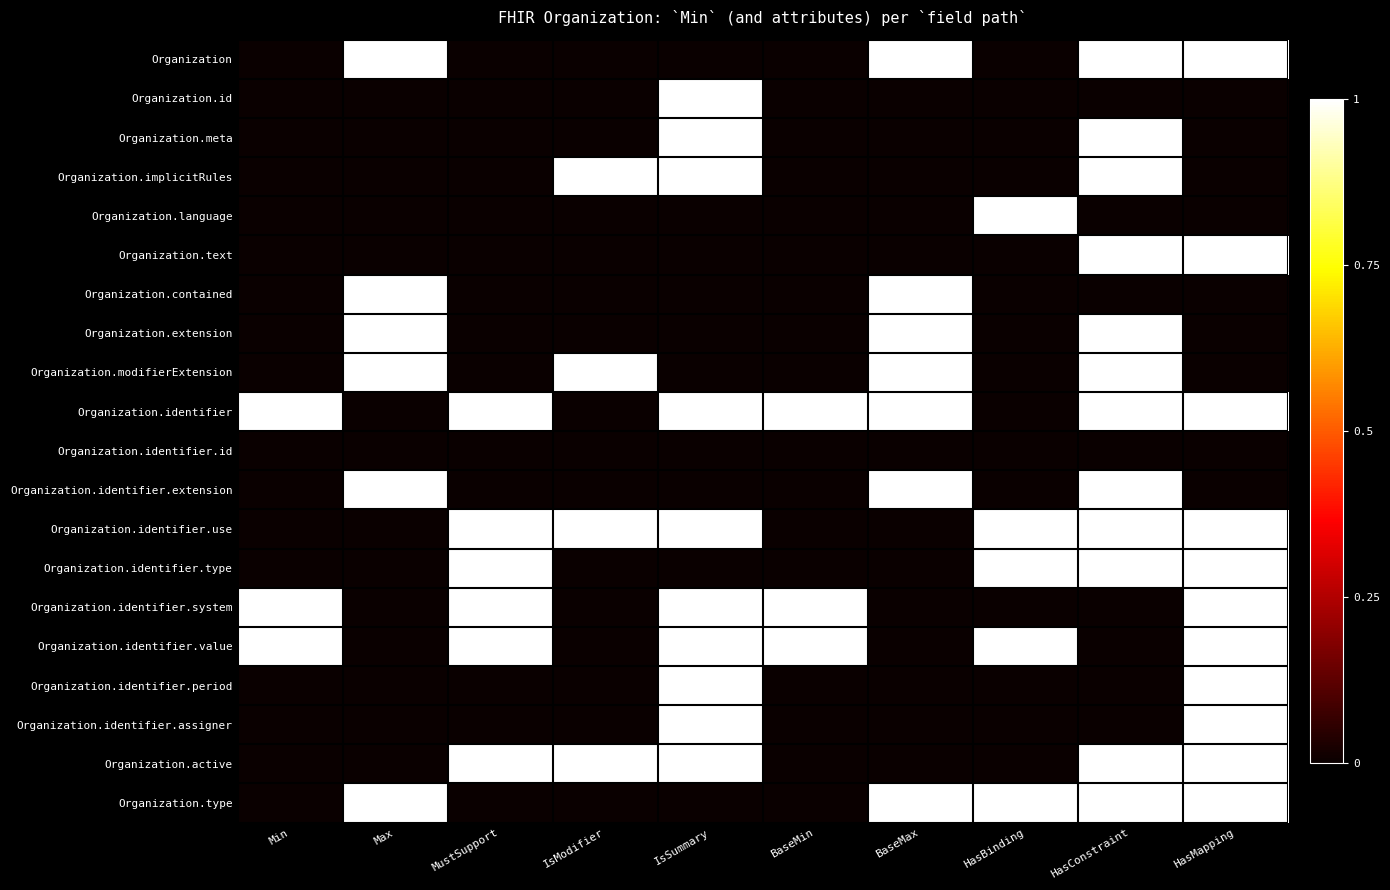

Reading right to left, what are all the values shown in this chart?

Organization: HasMapping=1.0	HasConstraint=1.0	HasBinding=0.0	BaseMax=1.0	BaseMin=0.0	IsSummary=0.0	IsModifier=0.0	MustSupport=0.0	Max=1.0	Min=0.0
Organization.id: HasMapping=0.0	HasConstraint=0.0	HasBinding=0.0	BaseMax=0.0	BaseMin=0.0	IsSummary=1.0	IsModifier=0.0	MustSupport=0.0	Max=0.0	Min=0.0
Organization.meta: HasMapping=0.0	HasConstraint=1.0	HasBinding=0.0	BaseMax=0.0	BaseMin=0.0	IsSummary=1.0	IsModifier=0.0	MustSupport=0.0	Max=0.0	Min=0.0
Organization.implicitRules: HasMapping=0.0	HasConstraint=1.0	HasBinding=0.0	BaseMax=0.0	BaseMin=0.0	IsSummary=1.0	IsModifier=1.0	MustSupport=0.0	Max=0.0	Min=0.0
Organization.language: HasMapping=0.0	HasConstraint=0.0	HasBinding=1.0	BaseMax=0.0	BaseMin=0.0	IsSummary=0.0	IsModifier=0.0	MustSupport=0.0	Max=0.0	Min=0.0
Organization.text: HasMapping=1.0	HasConstraint=1.0	HasBinding=0.0	BaseMax=0.0	BaseMin=0.0	IsSummary=0.0	IsModifier=0.0	MustSupport=0.0	Max=0.0	Min=0.0
Organization.contained: HasMapping=0.0	HasConstraint=0.0	HasBinding=0.0	BaseMax=1.0	BaseMin=0.0	IsSummary=0.0	IsModifier=0.0	MustSupport=0.0	Max=1.0	Min=0.0
Organization.extension: HasMapping=0.0	HasConstraint=1.0	HasBinding=0.0	BaseMax=1.0	BaseMin=0.0	IsSummary=0.0	IsModifier=0.0	MustSupport=0.0	Max=1.0	Min=0.0
Organization.modifierExtension: HasMapping=0.0	HasConstraint=1.0	HasBinding=0.0	BaseMax=1.0	BaseMin=0.0	IsSummary=0.0	IsModifier=1.0	MustSupport=0.0	Max=1.0	Min=0.0
Organization.identifier: HasMapping=1.0	HasConstraint=1.0	HasBinding=0.0	BaseMax=1.0	BaseMin=1.0	IsSummary=1.0	IsModifier=0.0	MustSupport=1.0	Max=0.0	Min=1.0
Organization.identifier.id: HasMapping=0.0	HasConstraint=0.0	HasBinding=0.0	BaseMax=0.0	BaseMin=0.0	IsSummary=0.0	IsModifier=0.0	MustSupport=0.0	Max=0.0	Min=0.0
Organization.identifier.extension: HasMapping=0.0	HasConstraint=1.0	HasBinding=0.0	BaseMax=1.0	BaseMin=0.0	IsSummary=0.0	IsModifier=0.0	MustSupport=0.0	Max=1.0	Min=0.0
Organization.identifier.use: HasMapping=1.0	HasConstraint=1.0	HasBinding=1.0	BaseMax=0.0	BaseMin=0.0	IsSummary=1.0	IsModifier=1.0	MustSupport=1.0	Max=0.0	Min=0.0
Organization.identifier.type: HasMapping=1.0	HasConstraint=1.0	HasBinding=1.0	BaseMax=0.0	BaseMin=0.0	IsSummary=0.0	IsModifier=0.0	MustSupport=1.0	Max=0.0	Min=0.0
Organization.identifier.system: HasMapping=1.0	HasConstraint=0.0	HasBinding=0.0	BaseMax=0.0	BaseMin=1.0	IsSummary=1.0	IsModifier=0.0	MustSupport=1.0	Max=0.0	Min=1.0
Organization.identifier.value: HasMapping=1.0	HasConstraint=0.0	HasBinding=1.0	BaseMax=0.0	BaseMin=1.0	IsSummary=1.0	IsModifier=0.0	MustSupport=1.0	Max=0.0	Min=1.0
Organization.identifier.period: HasMapping=1.0	HasConstraint=0.0	HasBinding=0.0	BaseMax=0.0	BaseMin=0.0	IsSummary=1.0	IsModifier=0.0	MustSupport=0.0	Max=0.0	Min=0.0
Organization.identifier.assigner: HasMapping=1.0	HasConstraint=0.0	HasBinding=0.0	BaseMax=0.0	BaseMin=0.0	IsSummary=1.0	IsModifier=0.0	MustSupport=0.0	Max=0.0	Min=0.0
Organization.active: HasMapping=1.0	HasConstraint=1.0	HasBinding=0.0	BaseMax=0.0	BaseMin=0.0	IsSummary=1.0	IsModifier=1.0	MustSupport=1.0	Max=0.0	Min=0.0
Organization.type: HasMapping=1.0	HasConstraint=1.0	HasBinding=1.0	BaseMax=1.0	BaseMin=0.0	IsSummary=0.0	IsModifier=0.0	MustSupport=0.0	Max=1.0	Min=0.0